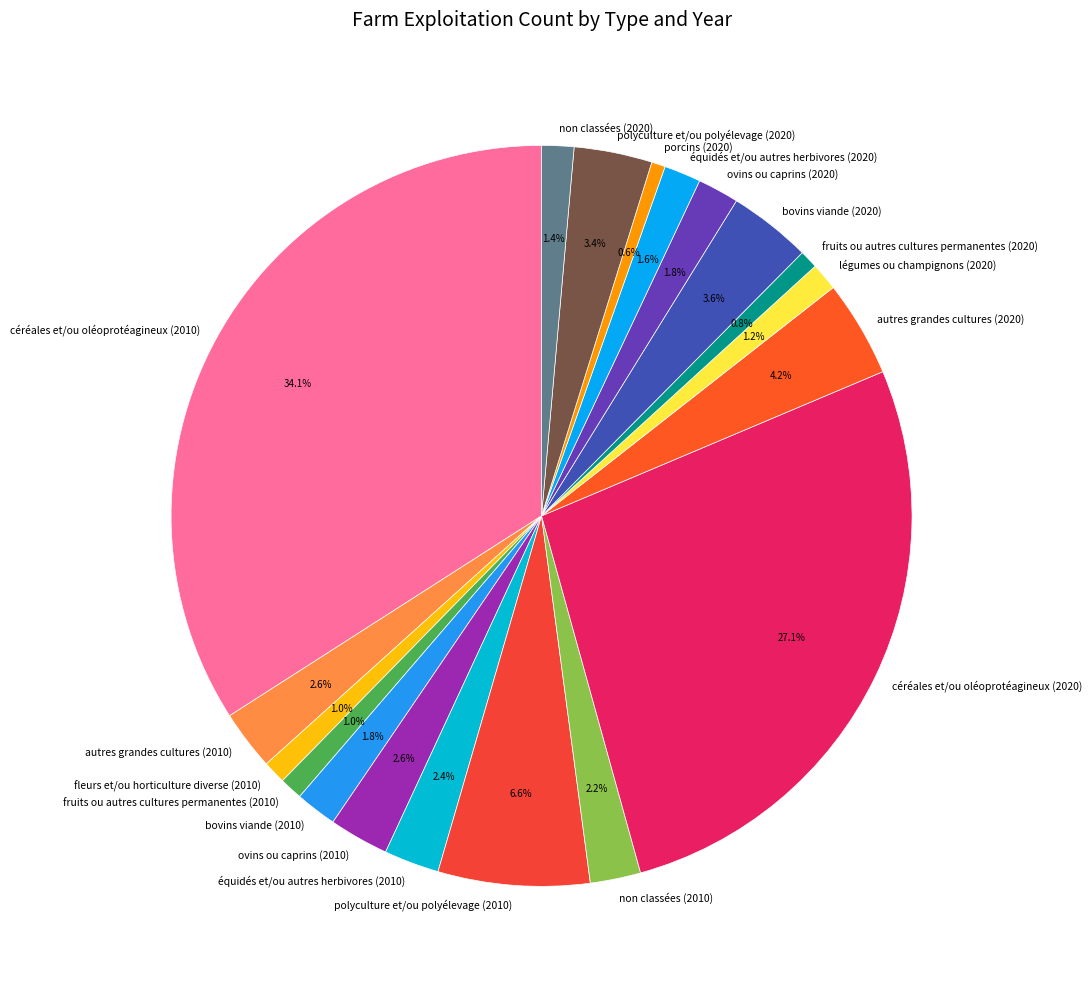

Is there any slice that represents more than half of the pie?

No